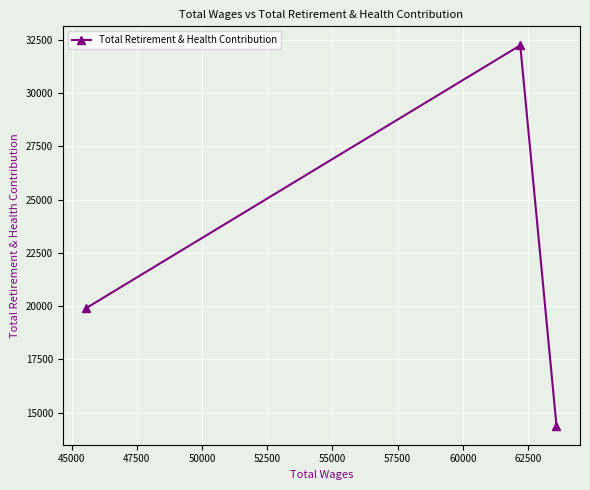

What is the value of the 3rd point from the left?

14380